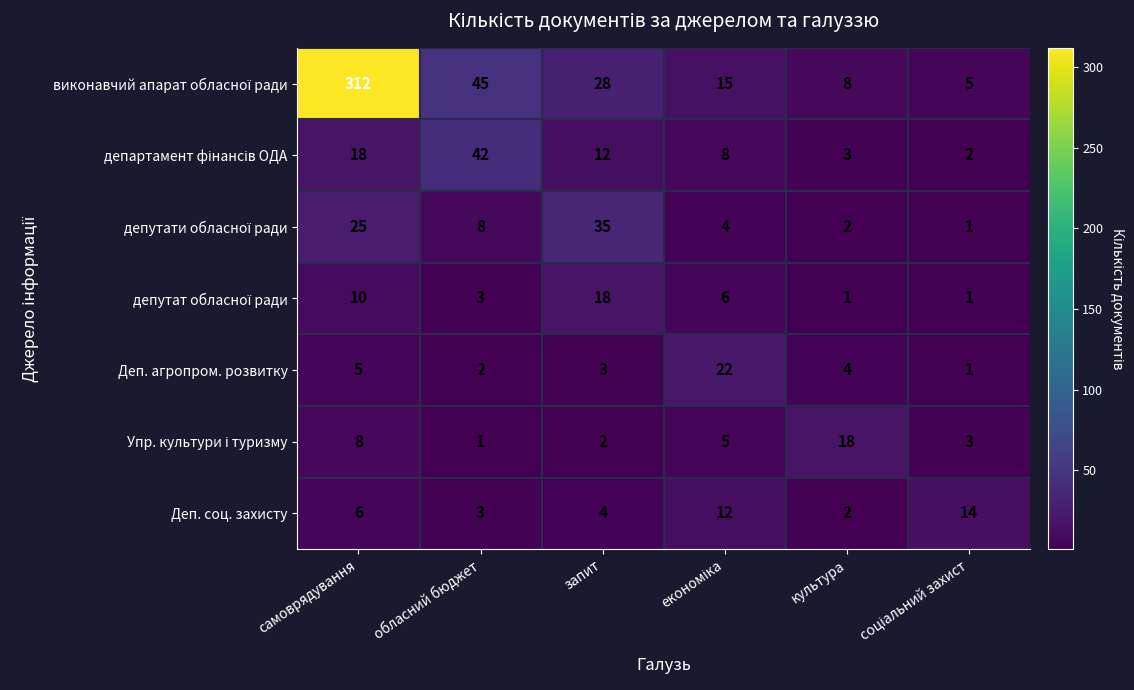

Is it true that Деп. соц. захисту equals 6 at запит?

False